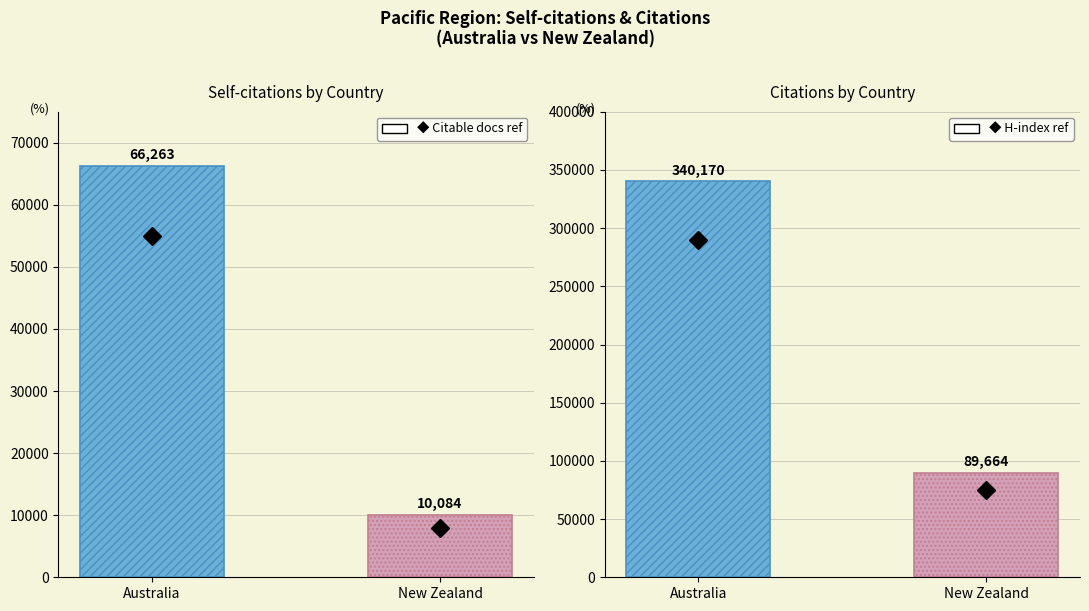

What position from the left is New Zealand?

2